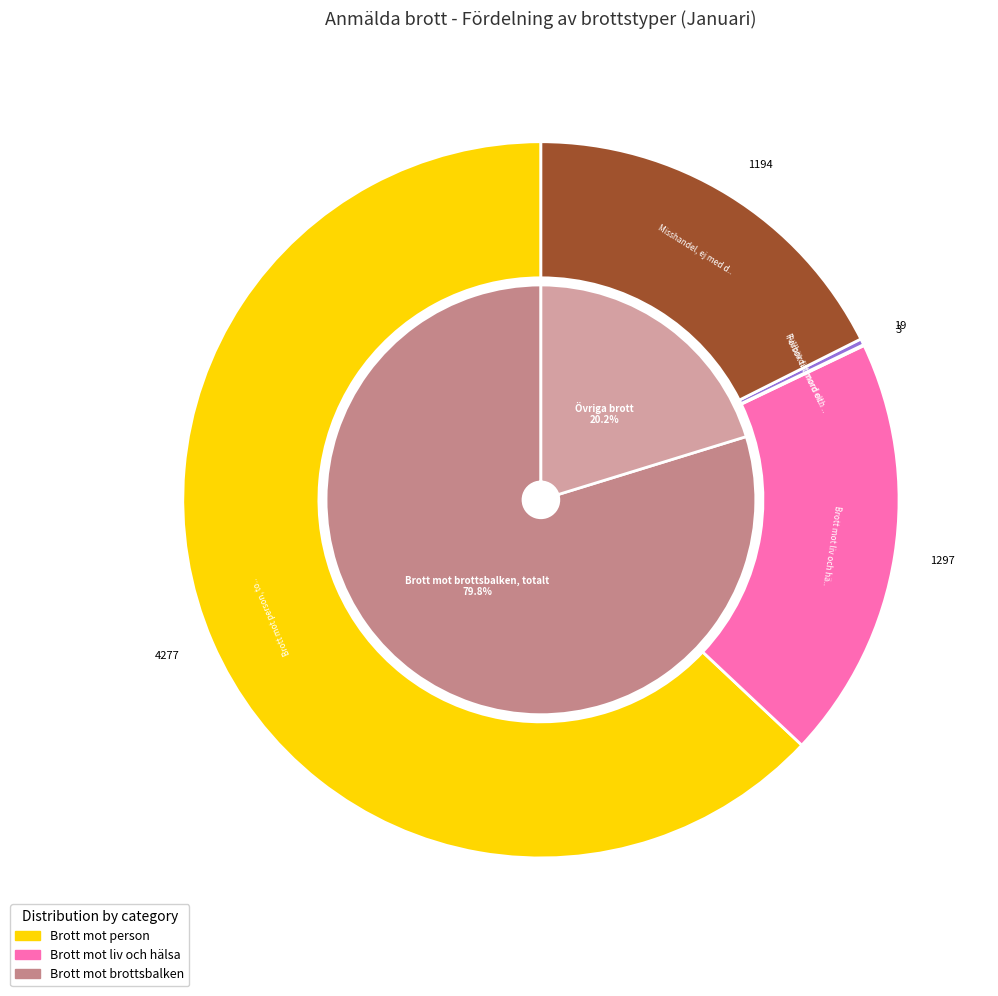

To the nearest percent, what is the average slice percentage?

14%